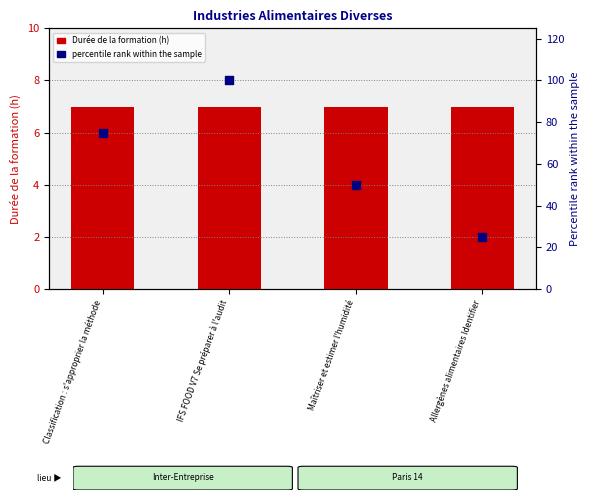

Which series contains the lowest Y value?

Durée de la formation (h)